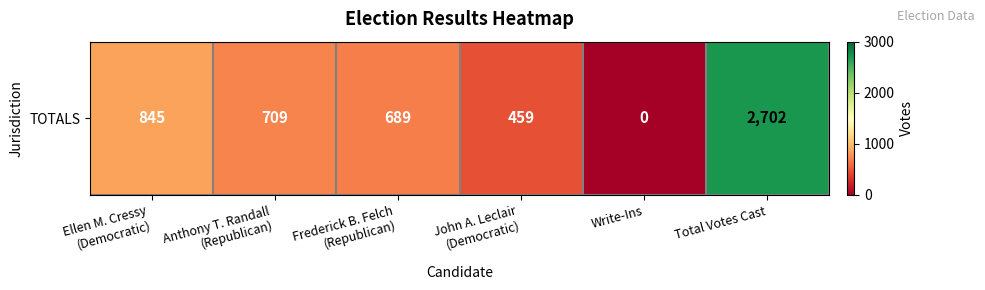

The chart shows a value of 4480 at Total Votes Cast. True or false?

False